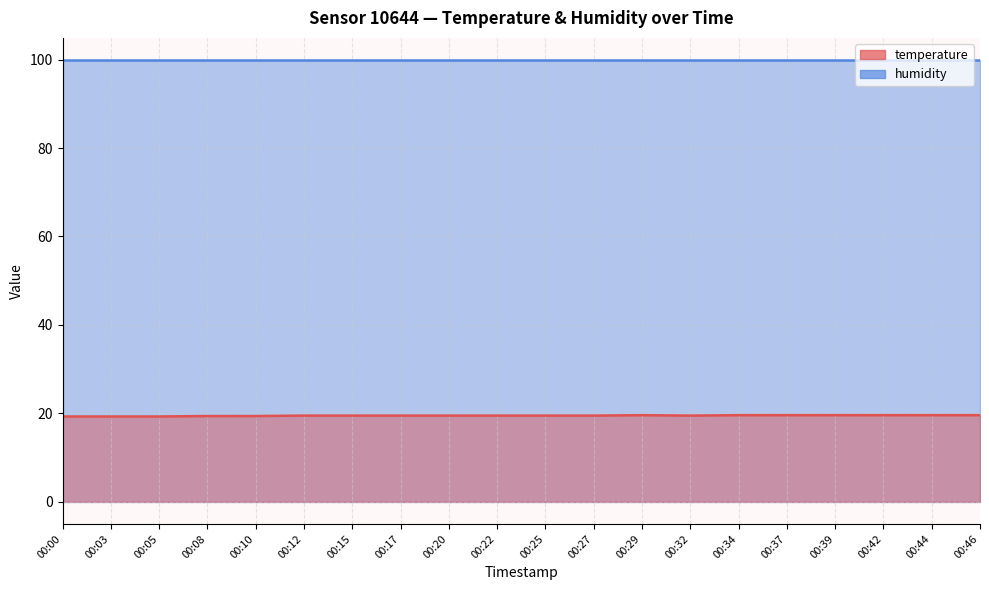

Reading left to right, what are all the values shown in this chart?

19.3	19.3	19.3	19.4	19.4	19.5	19.5	19.5	19.5	19.5	19.5	19.5	19.6	19.5	19.6	19.6	19.6	19.6	19.6	19.6